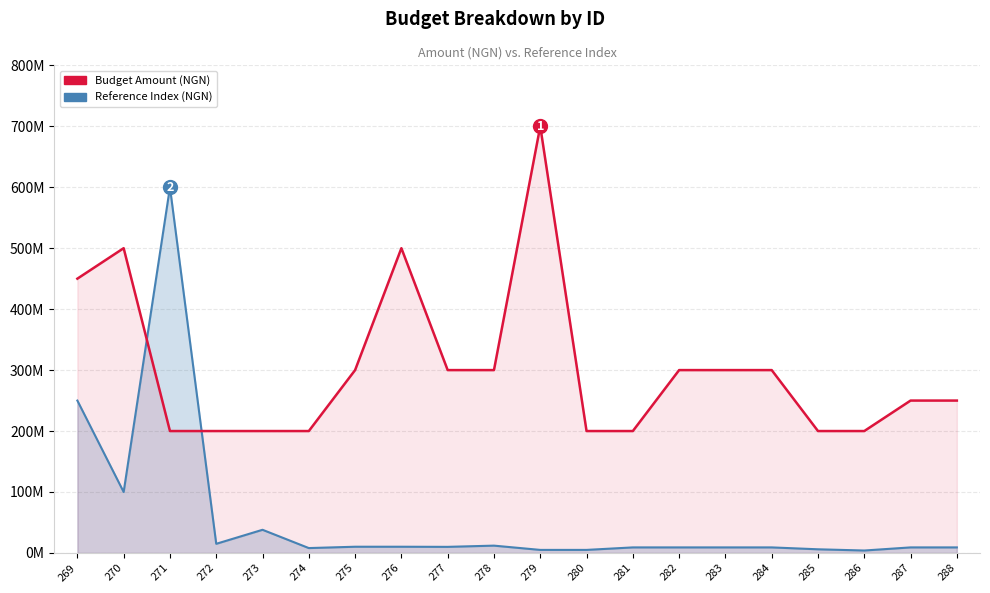

What is the maximum value for Reference Index (NGN)?

600000000